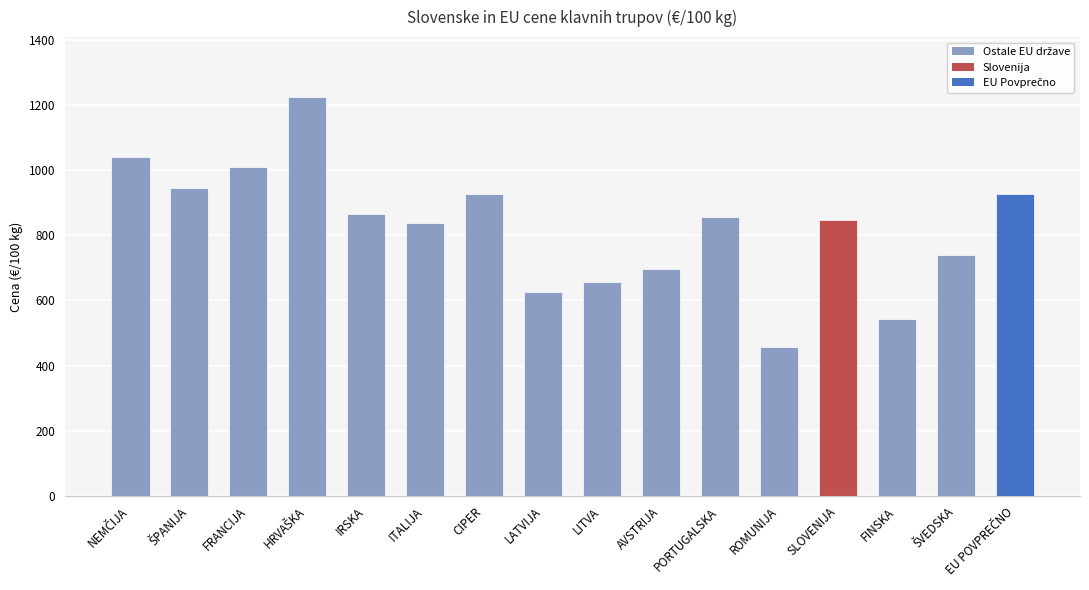

How many data points does each series have?

16